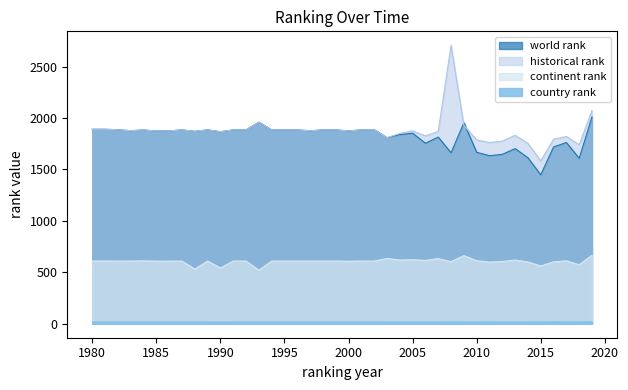

What is the difference between the highest and lowest values at 2003?

1791.0